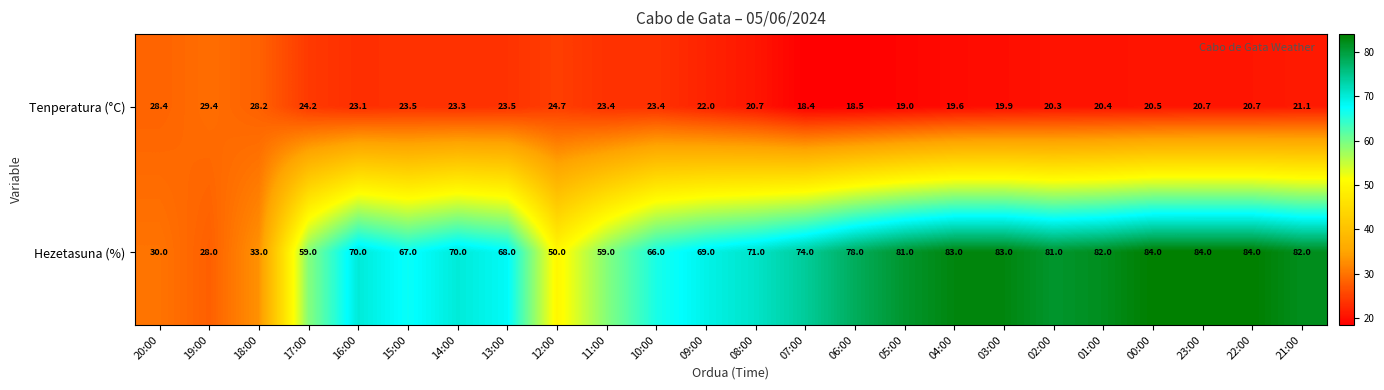

List the series in order of their peak value, lowest first.

Tenperatura (°C), Hezetasuna (%)